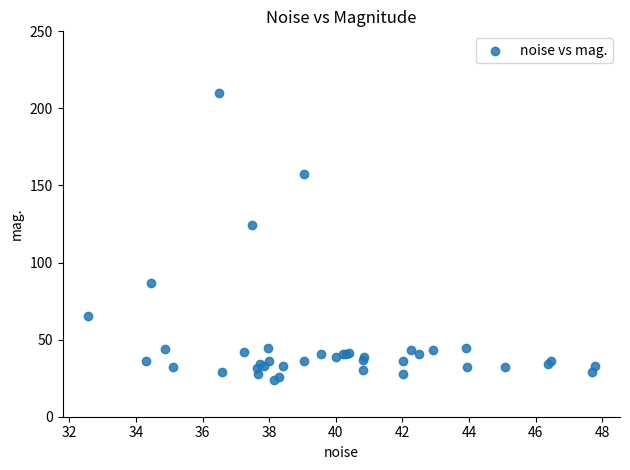

What Y value in the scatter plot is closest to 116?

124.6